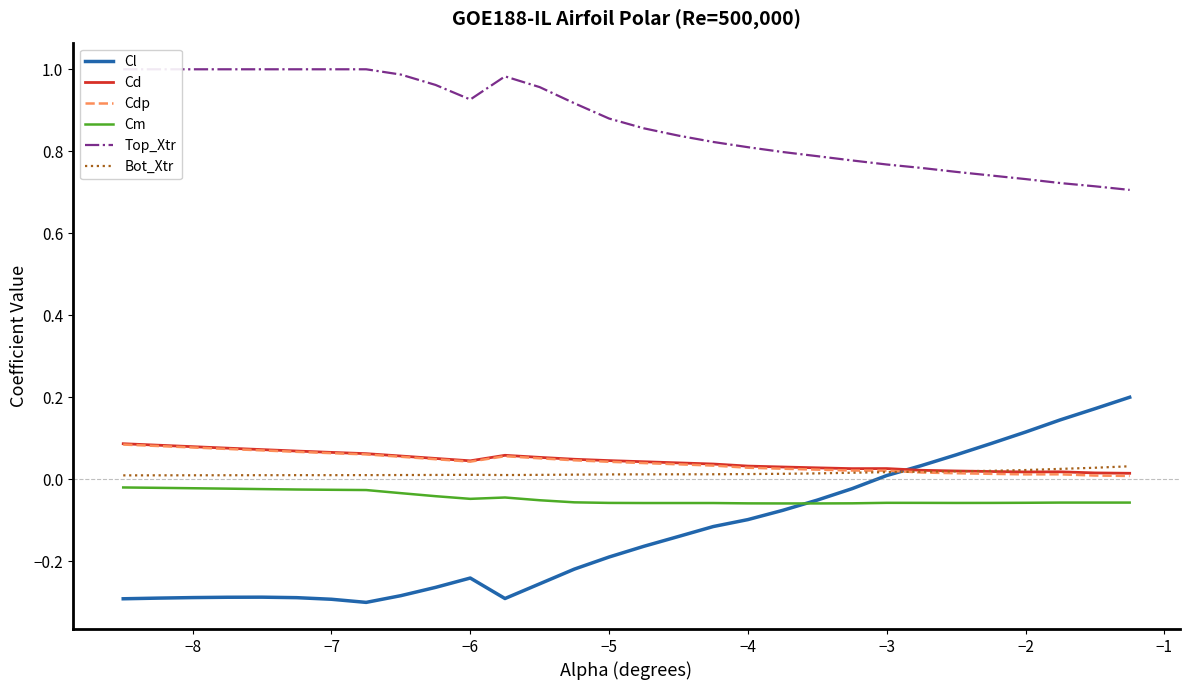

True or false: Cdp and Top_Xtr intersect in this chart.

False